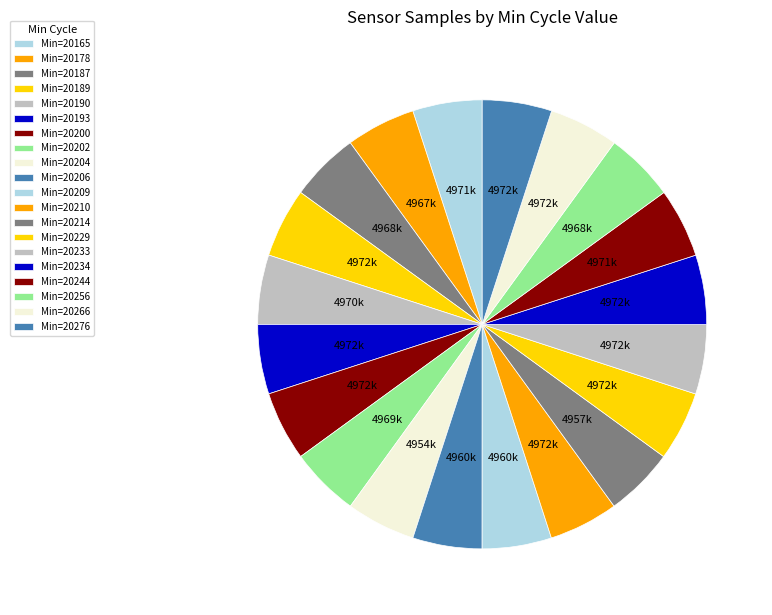

Is there a majority slice in this chart?

No